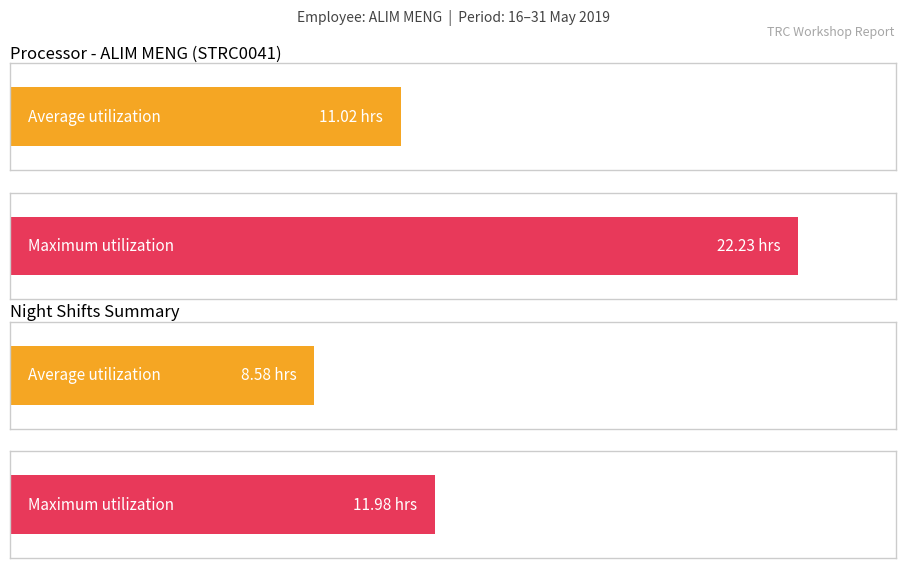

The value of Maximum utilization at 9 is 4.0. True or false?

False